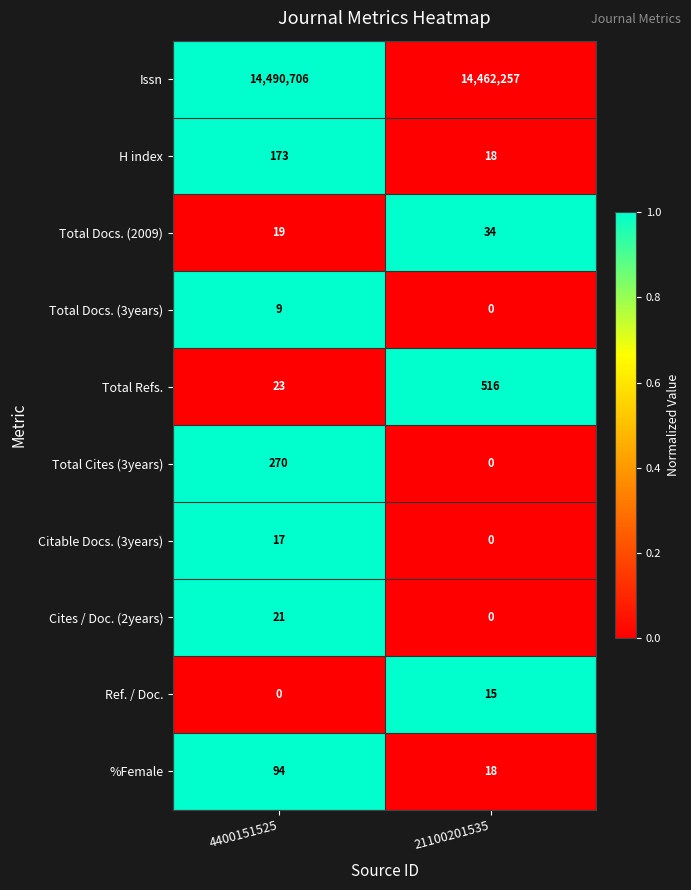

Reading left to right, what are all the values shown in this chart?

Issn: 14490706	14462257
H index: 173	18
Total Docs. (2009): 19	34
Total Docs. (3years): 9	0
Total Refs.: 23	516
Total Cites (3years): 270	0
Citable Docs. (3years): 17	0
Cites / Doc. (2years): 21	0
Ref. / Doc.: 0	15
%Female: 94	18